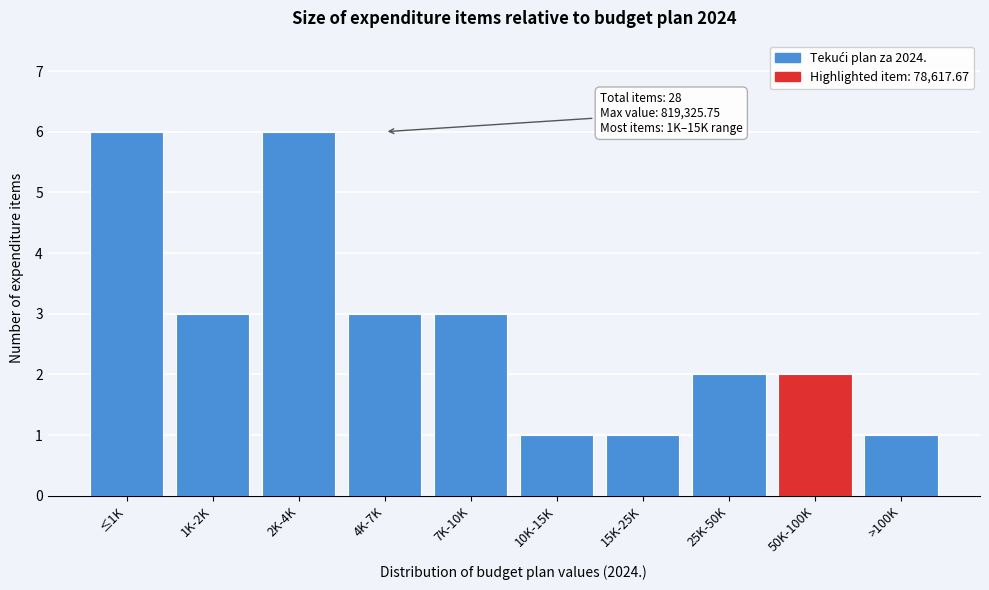

Reading left to right, what are all the values shown in this chart?

6	3	6	3	3	1	1	2	2	1